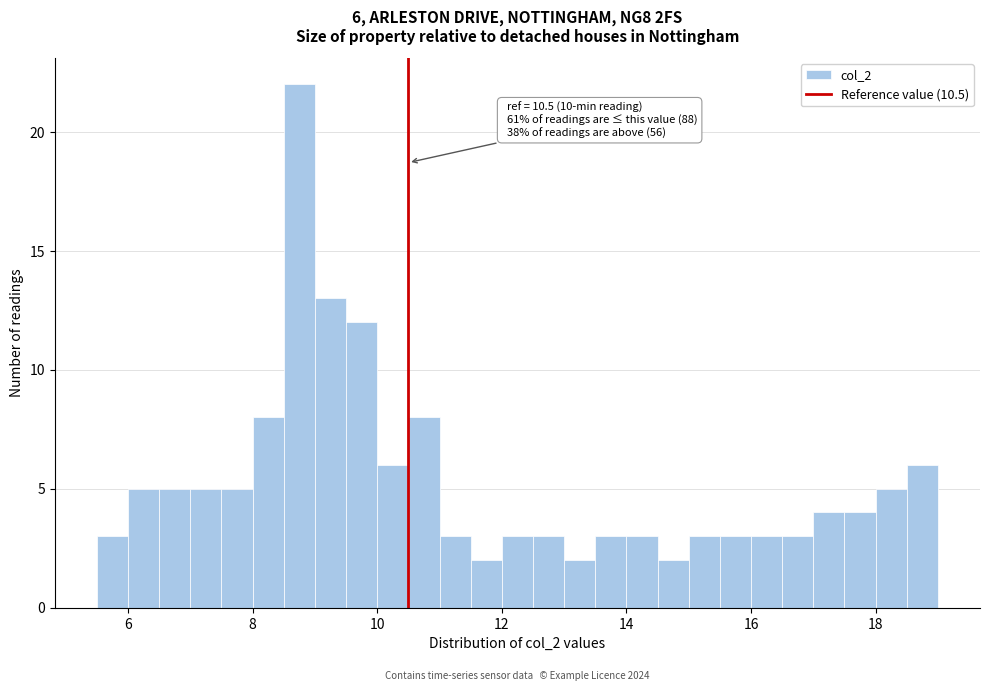

Around what value on the x-axis is the tallest bar? Give the approximate position of its centre, as read against the axis.

8.8